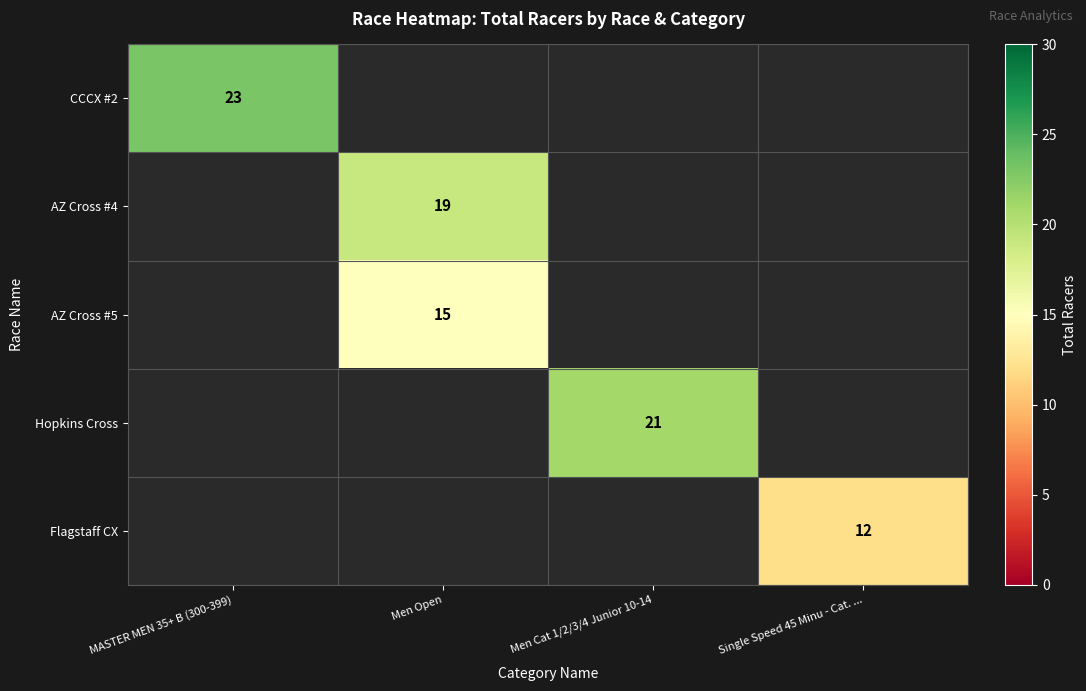

True or false: CCCX #2 has a value of 23.0 at MASTER MEN 35+ B (300-399).

True